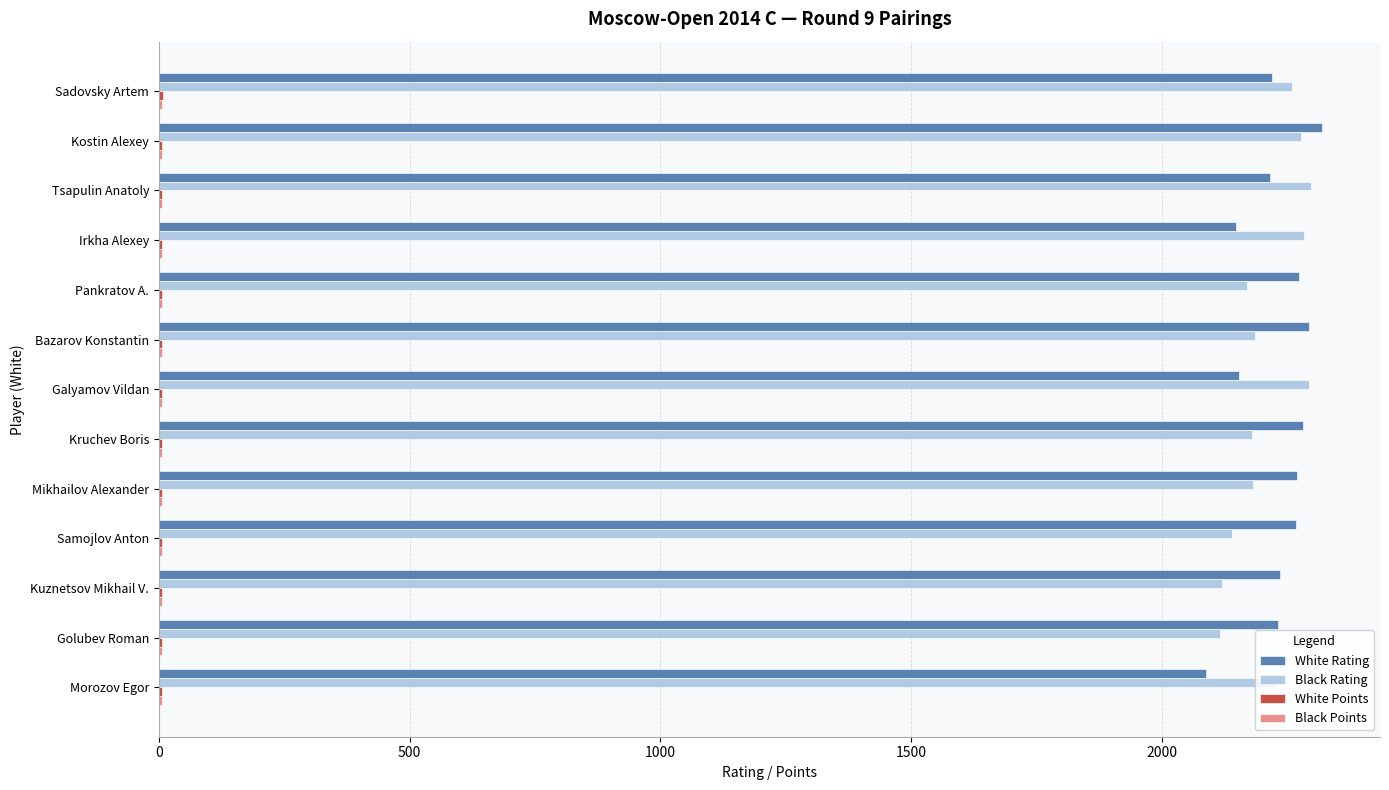

How many distinct data groups are displayed?

4